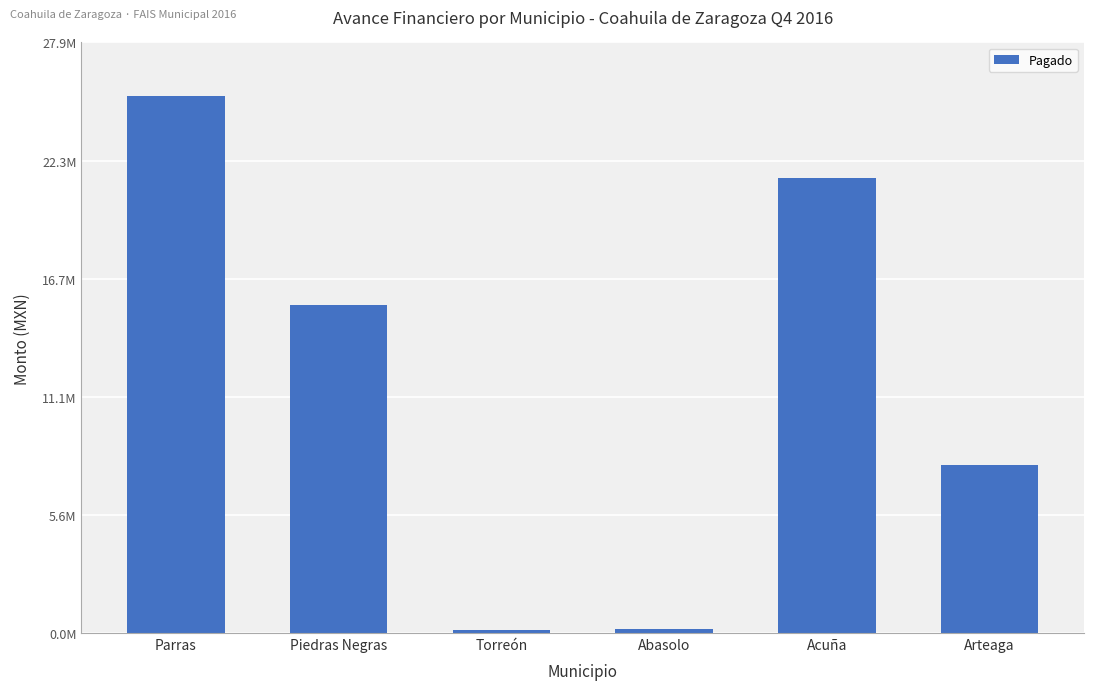

Are the bars horizontal?

No